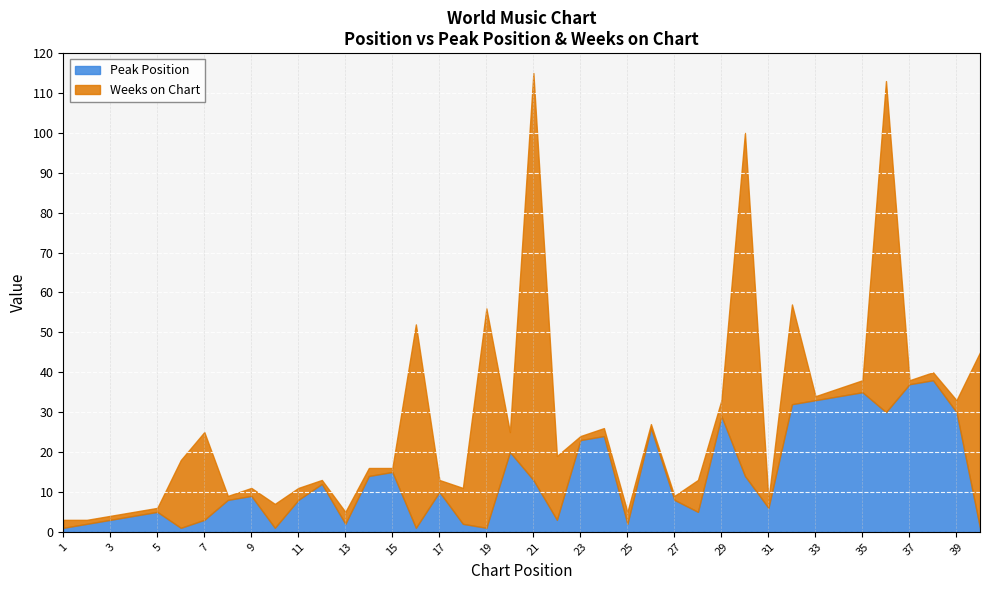

Where does the Peak Position series first go above 9?

12